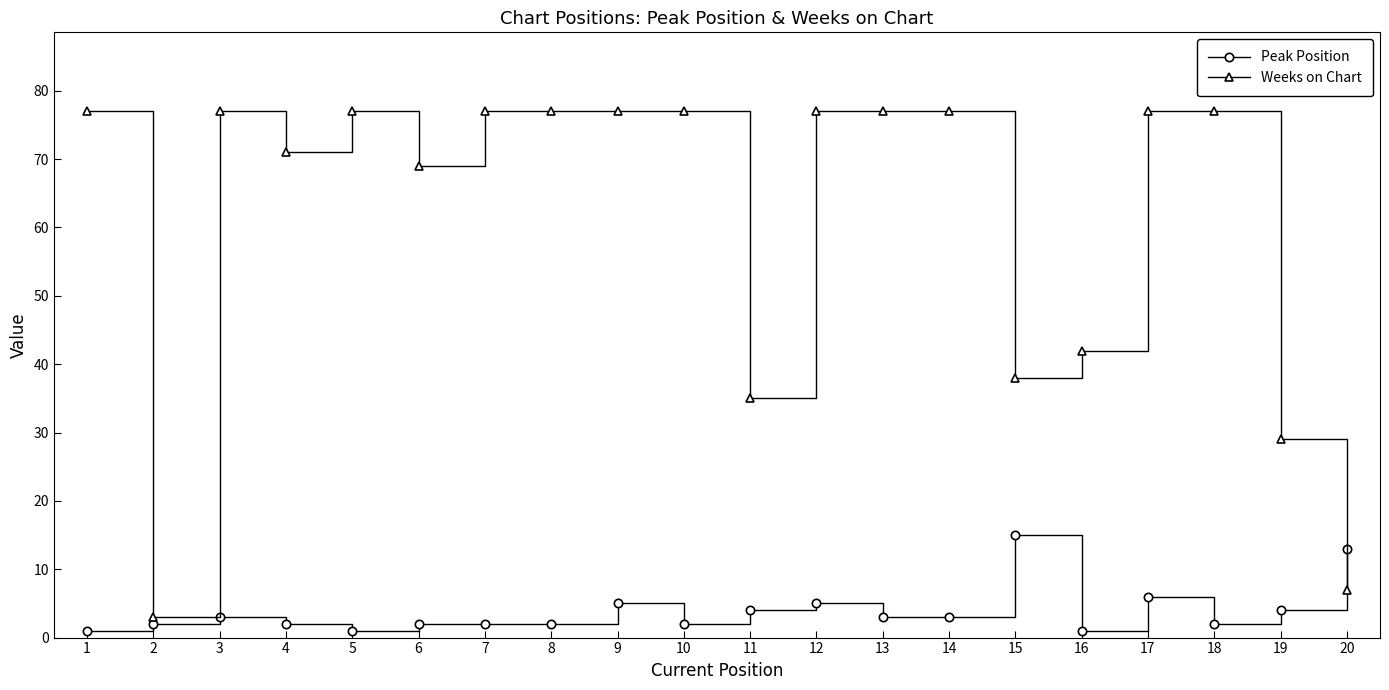

At 11, list the series in order from smallest to largest.

Peak Position, Weeks on Chart